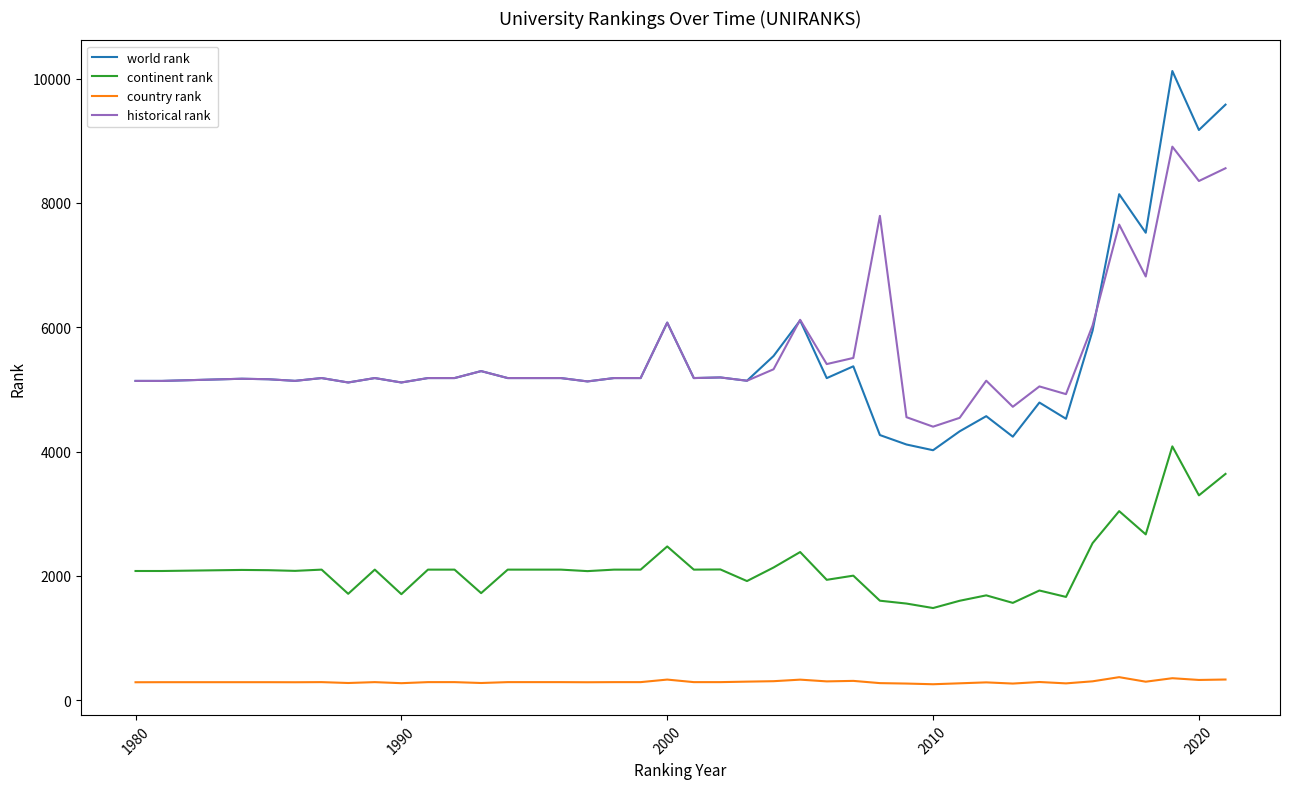

How many lines are shown in the chart?

4